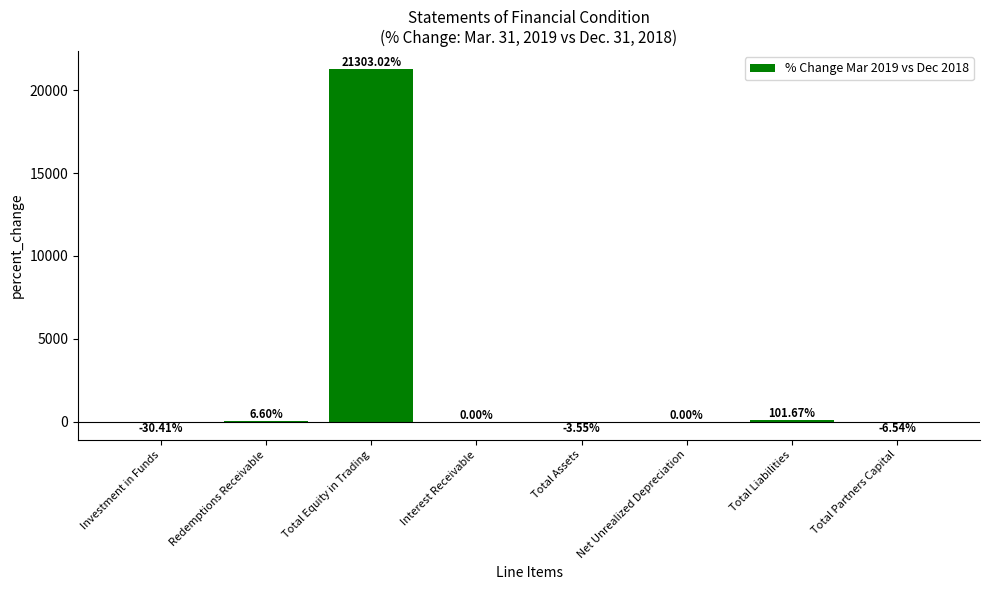

Which label corresponds to the largest value in the chart?

Total Equity in Trading